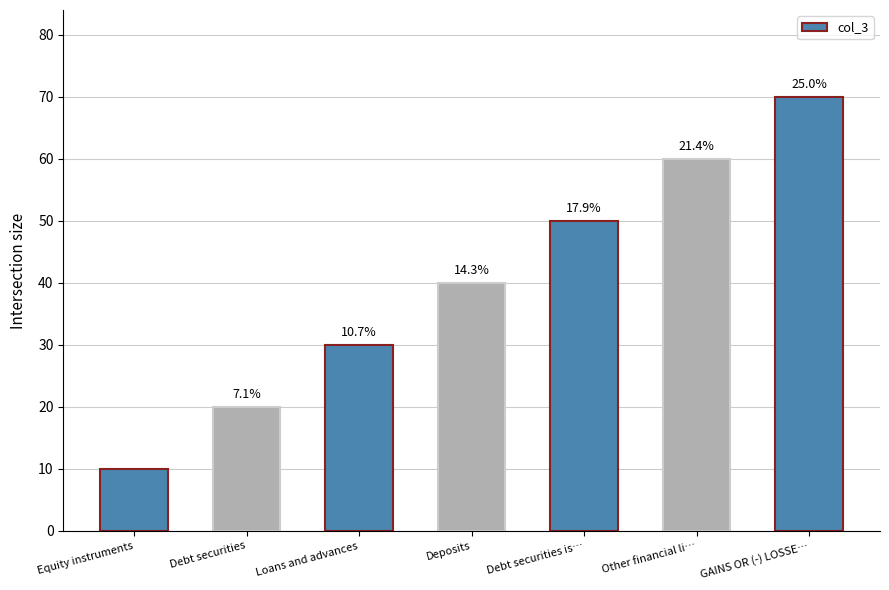

Are the bars horizontal?

No